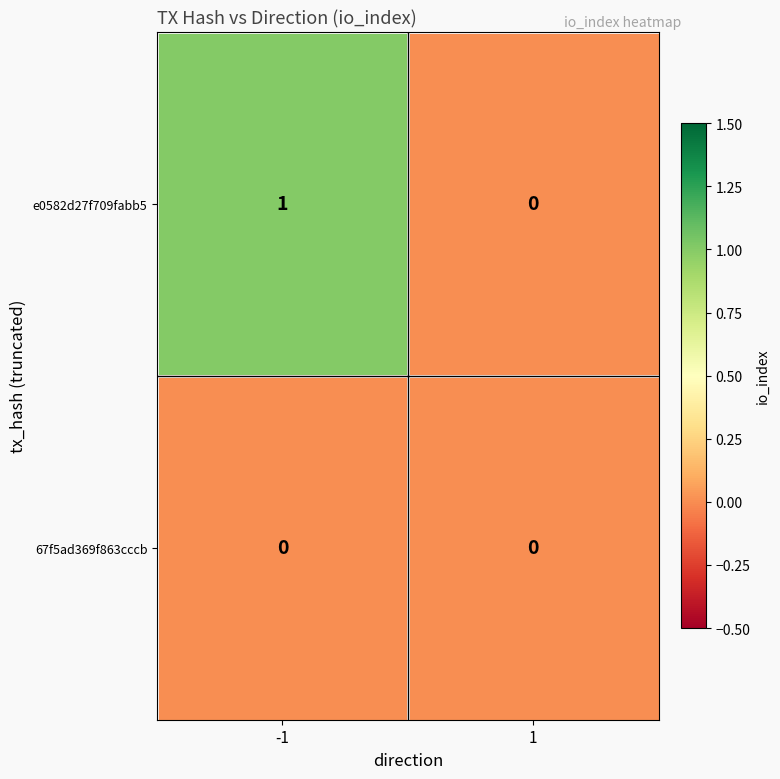

Reading left to right, transcribe all the data shown in this chart.

e0582d27f709fabb5: -1=1	1=0
67f5ad369f863cccb: -1=0	1=0